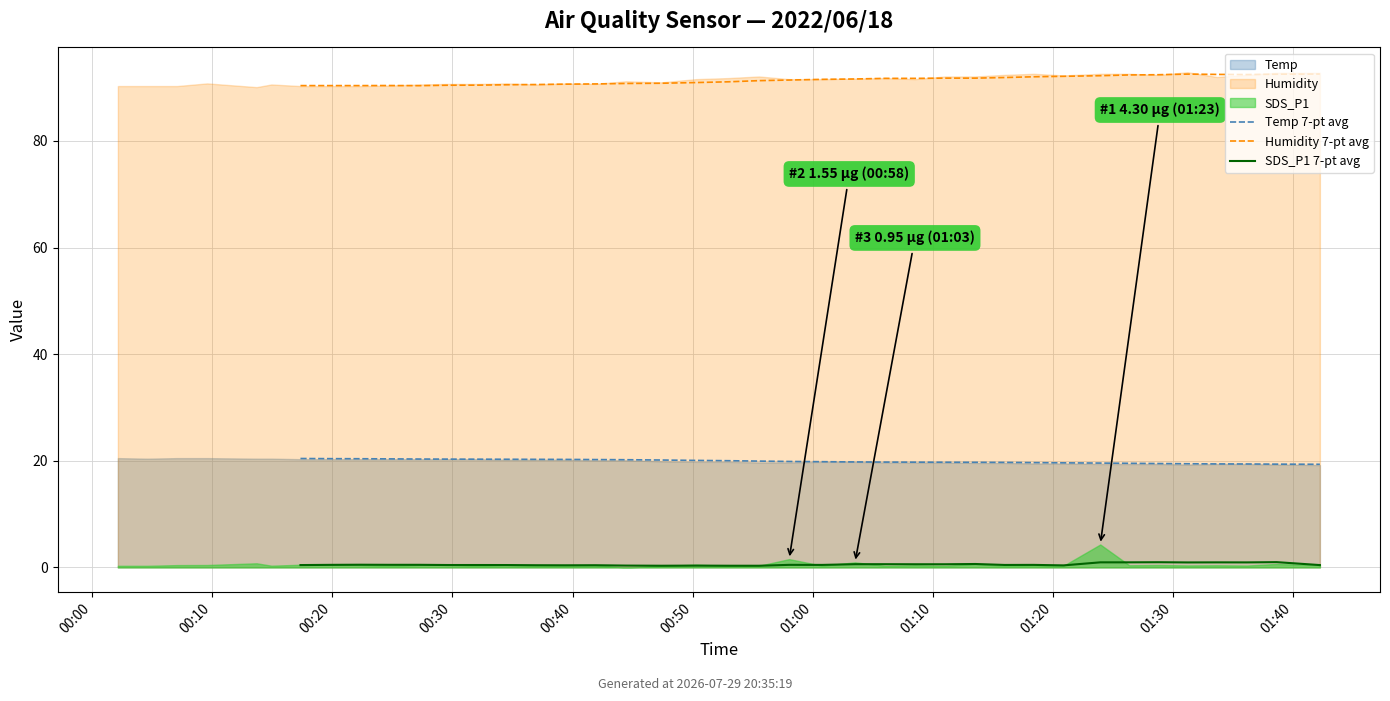

The Temp 7-pt avg series shows 20.2 at 17. True or false?

True